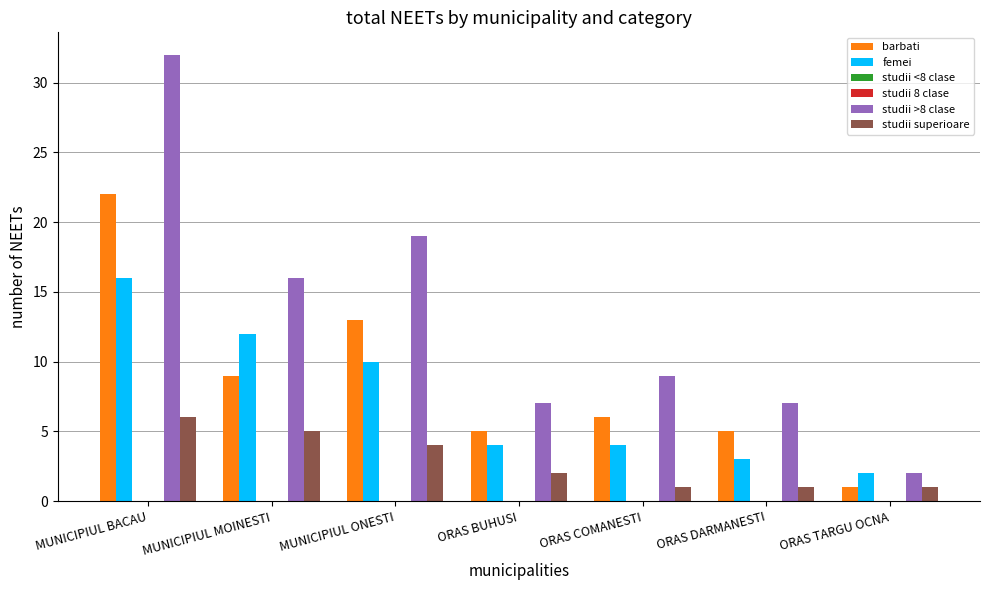

What is the label of the 5th bar from the left?

ORAS COMANESTI